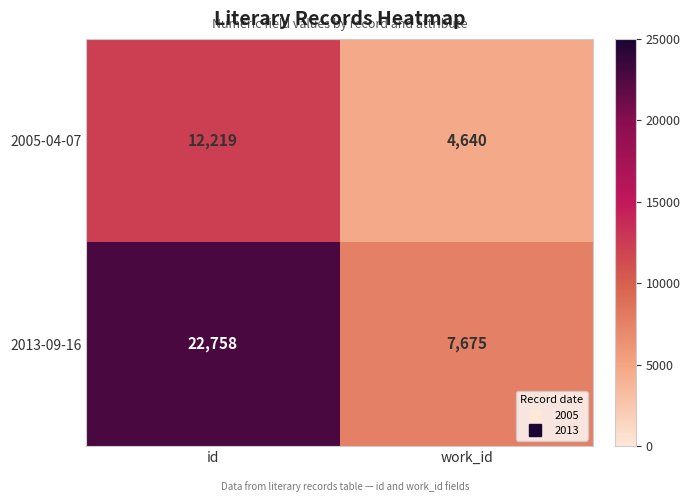

What is the sum of all 2005-04-07 values?

16859